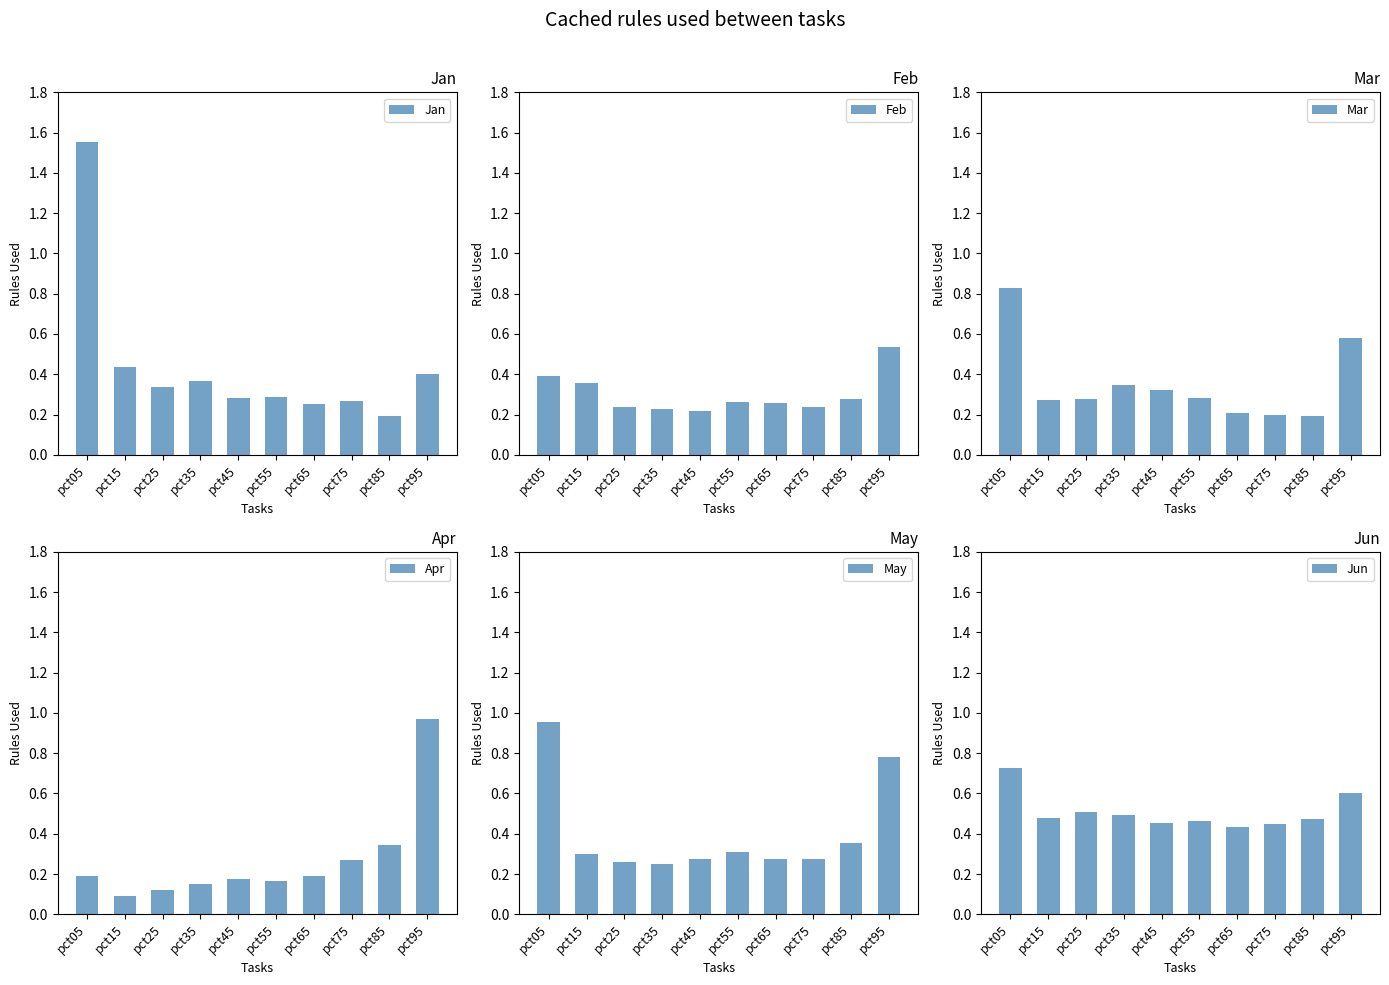

At which label does Mar reach its peak?

pct05